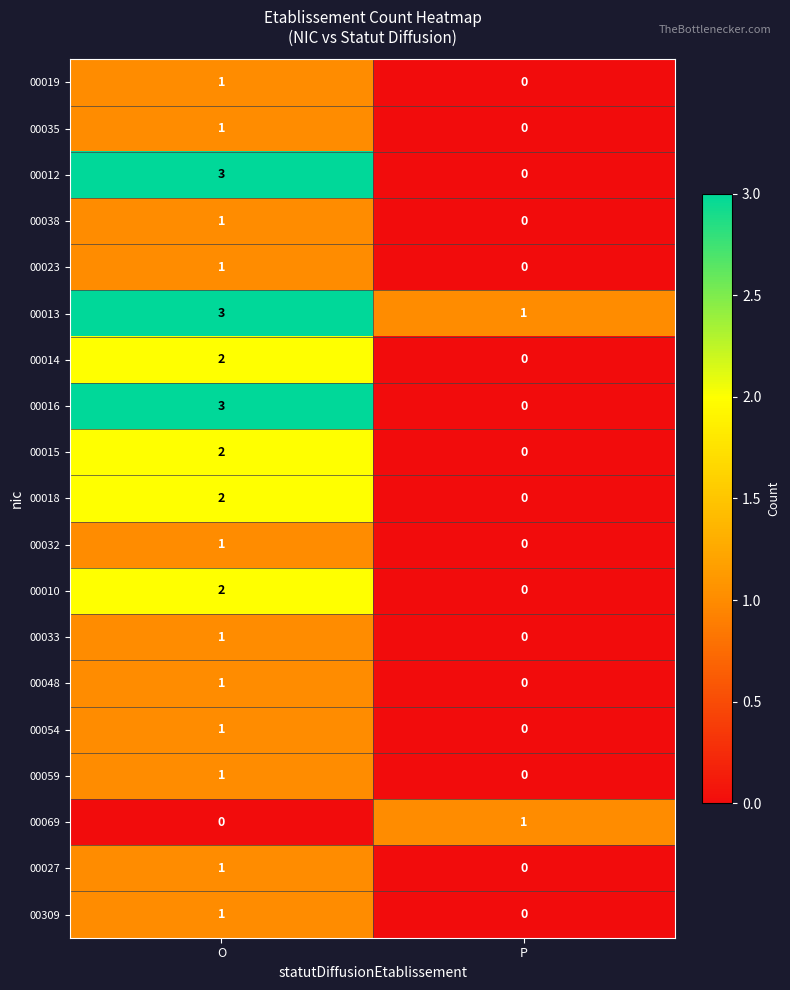

True or false: 00023 has a value of 0 at P.

True